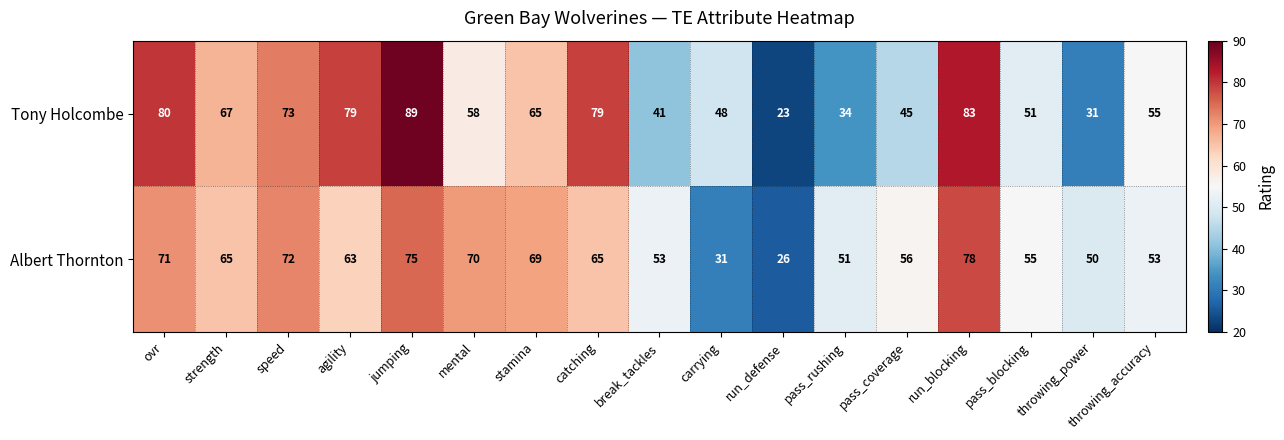

How many data points in Albert Thornton are less than 63?

8